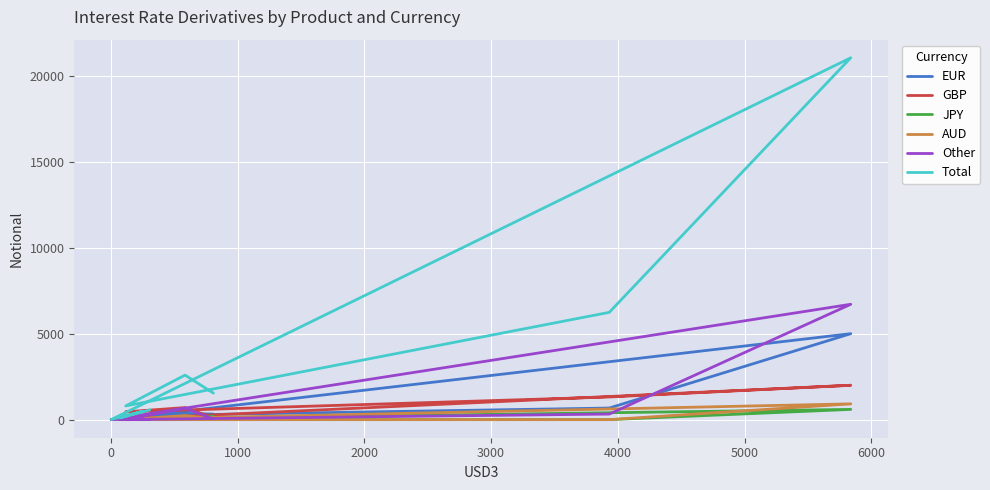

Is it true that AUD equals 1 at 1000?

False